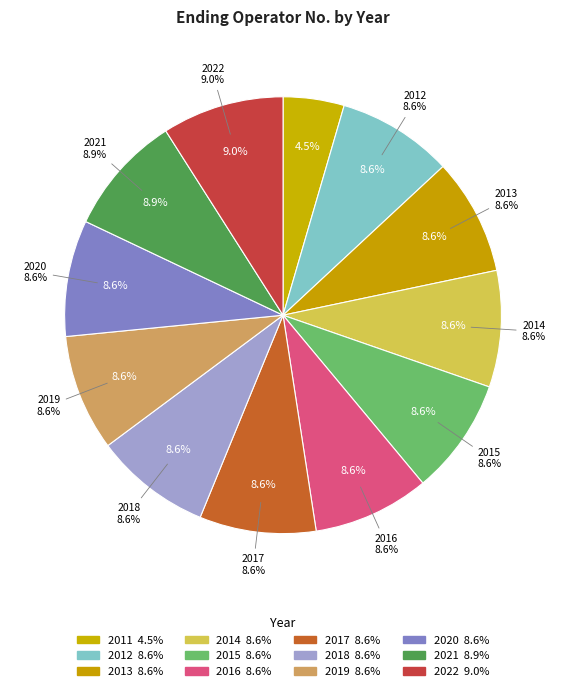

Rank the categories by value from lowest to highest.

2011, 2012, 2020, 2014, 2015, 2016, 2017, 2018, 2019, 2013, 2021, 2022